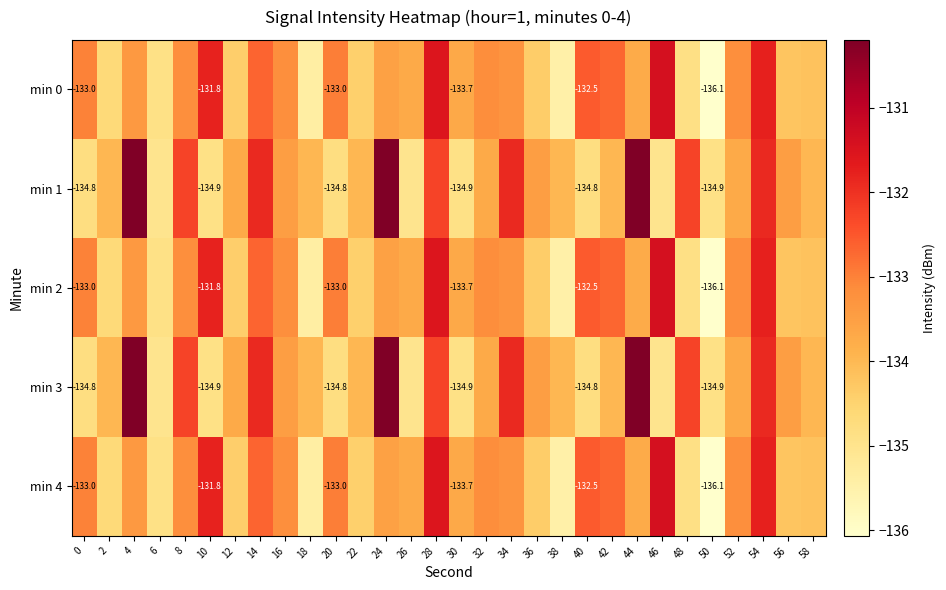

What is the greatest value displayed?

-130.2